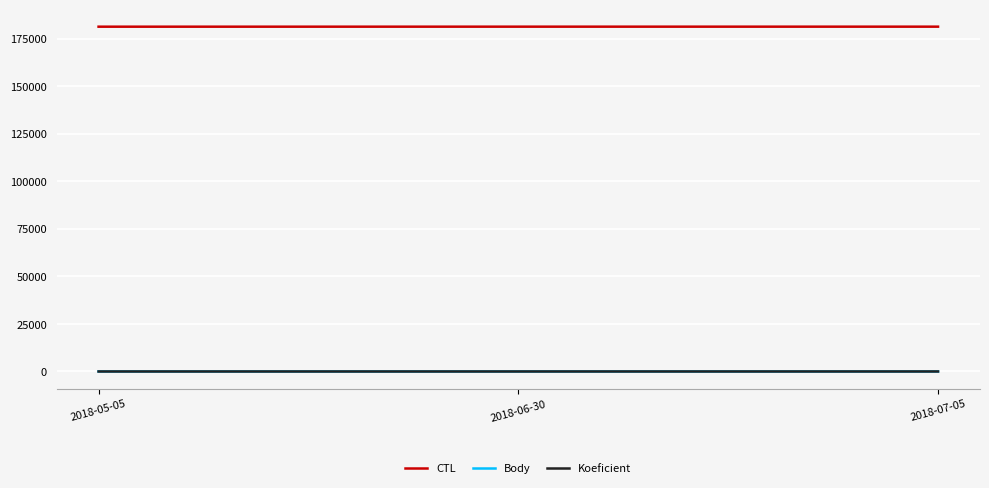

What is the lowest value of the CTL series?

181304